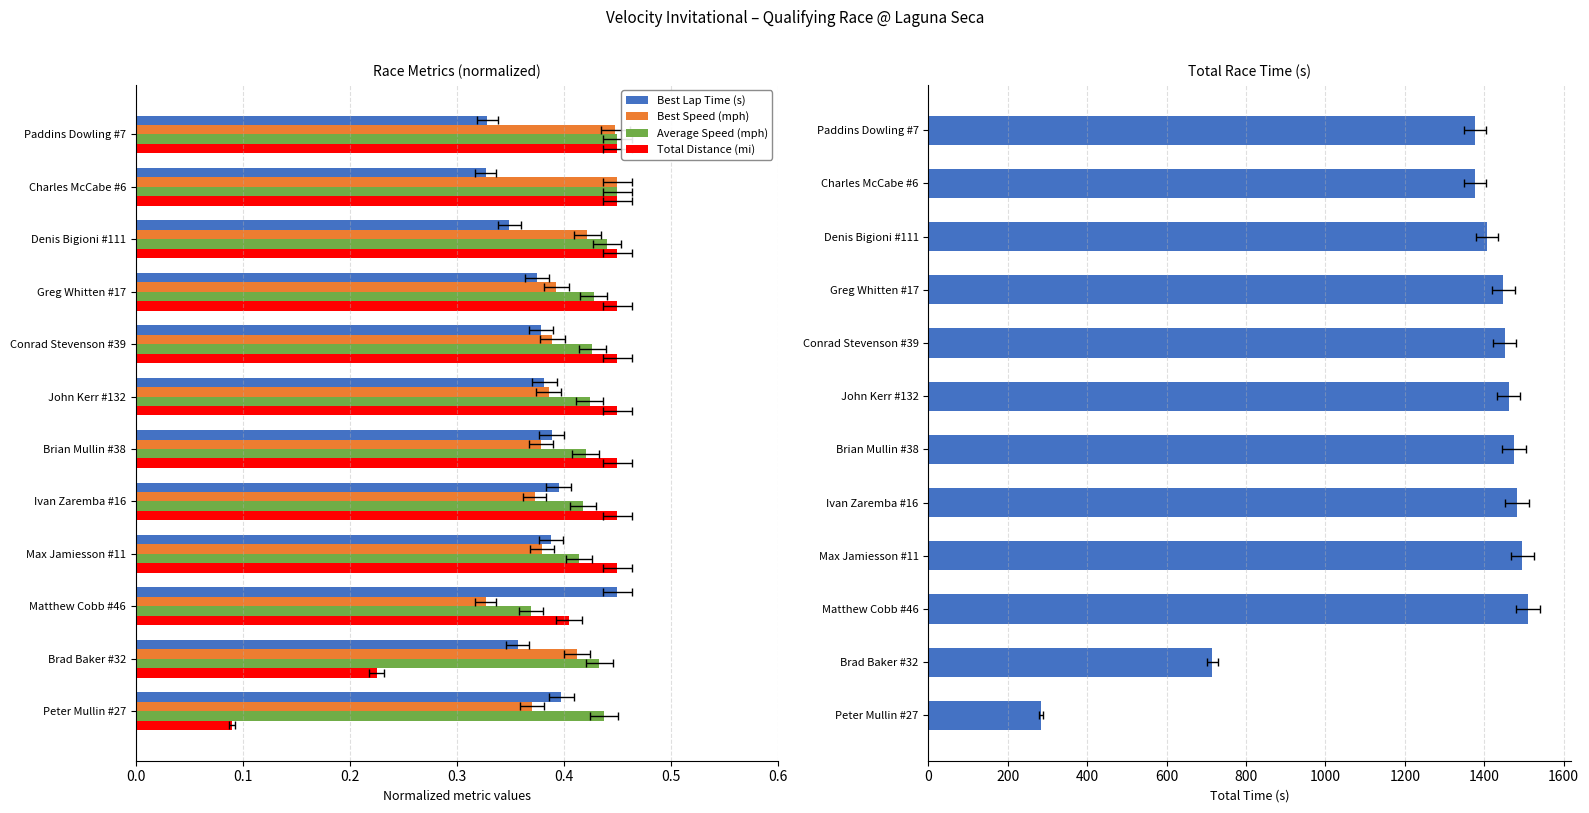

What value does the Total Time (s) series have at Paddins Dowling #7?

1377.1